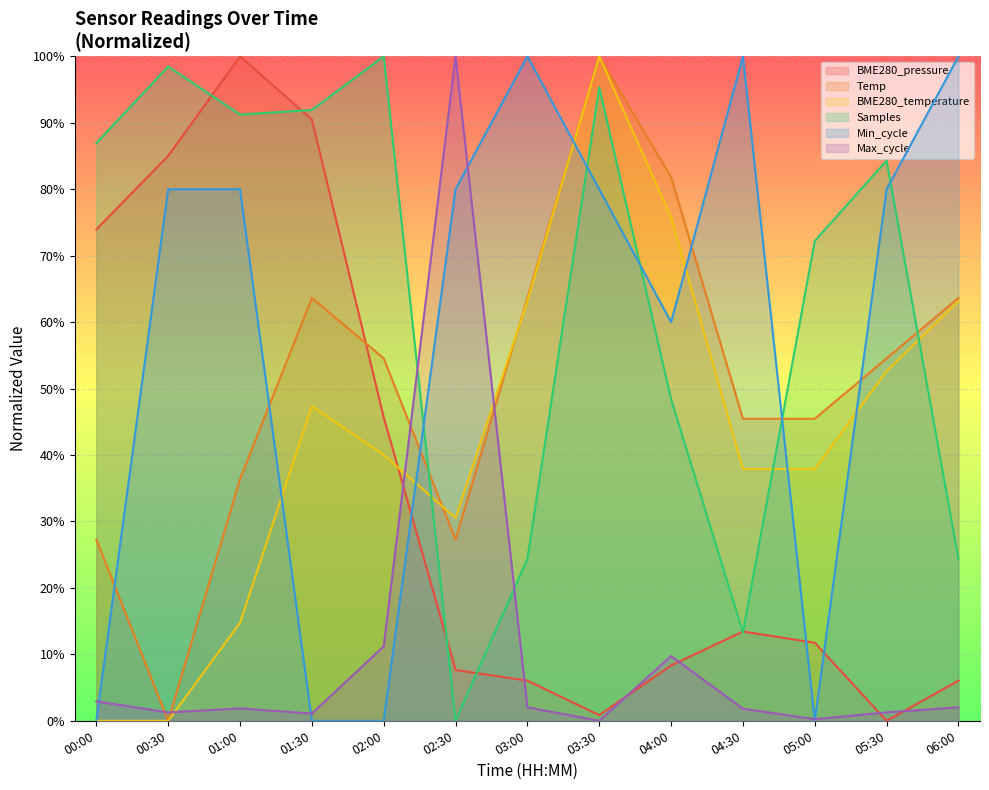

List the labels in order of BME280_pressure value, smallest first.

05:30, 03:30, 03:00, 06:00, 02:30, 04:00, 05:00, 04:30, 02:00, 00:00, 00:30, 01:30, 01:00